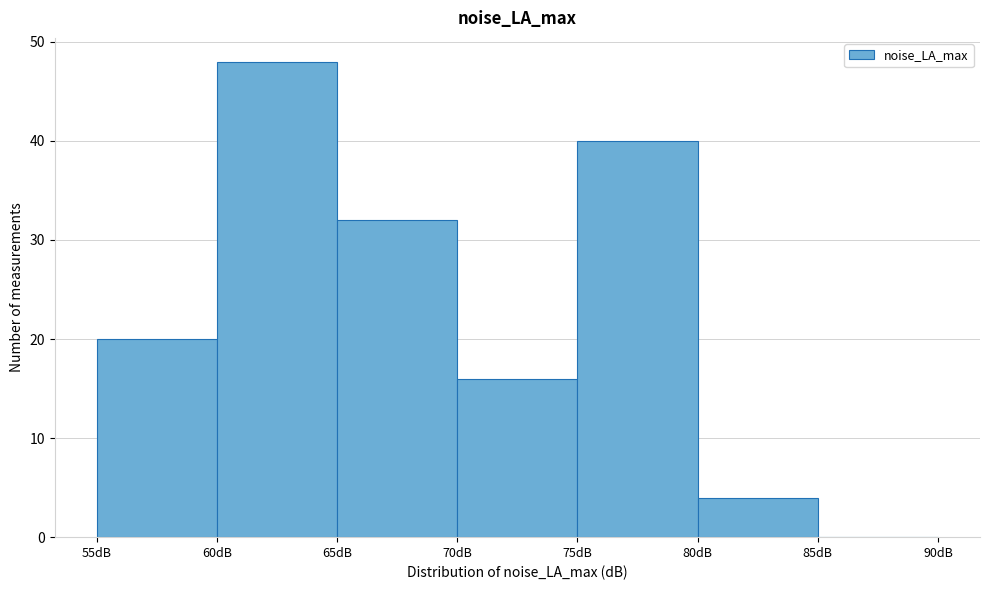

Which range on the x-axis has the tallest bar?

60 to 65